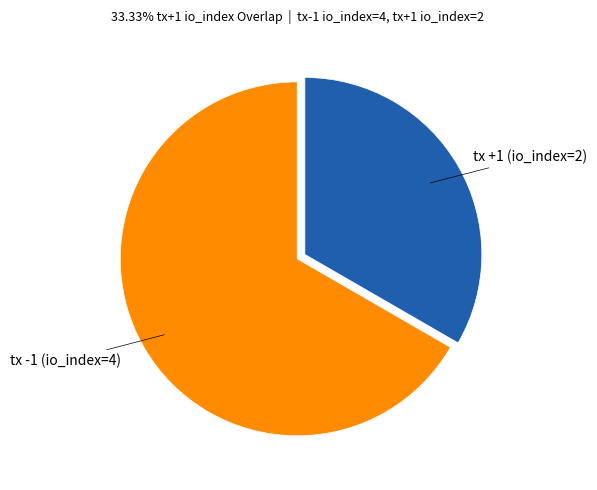

Is there a majority slice in this chart?

Yes